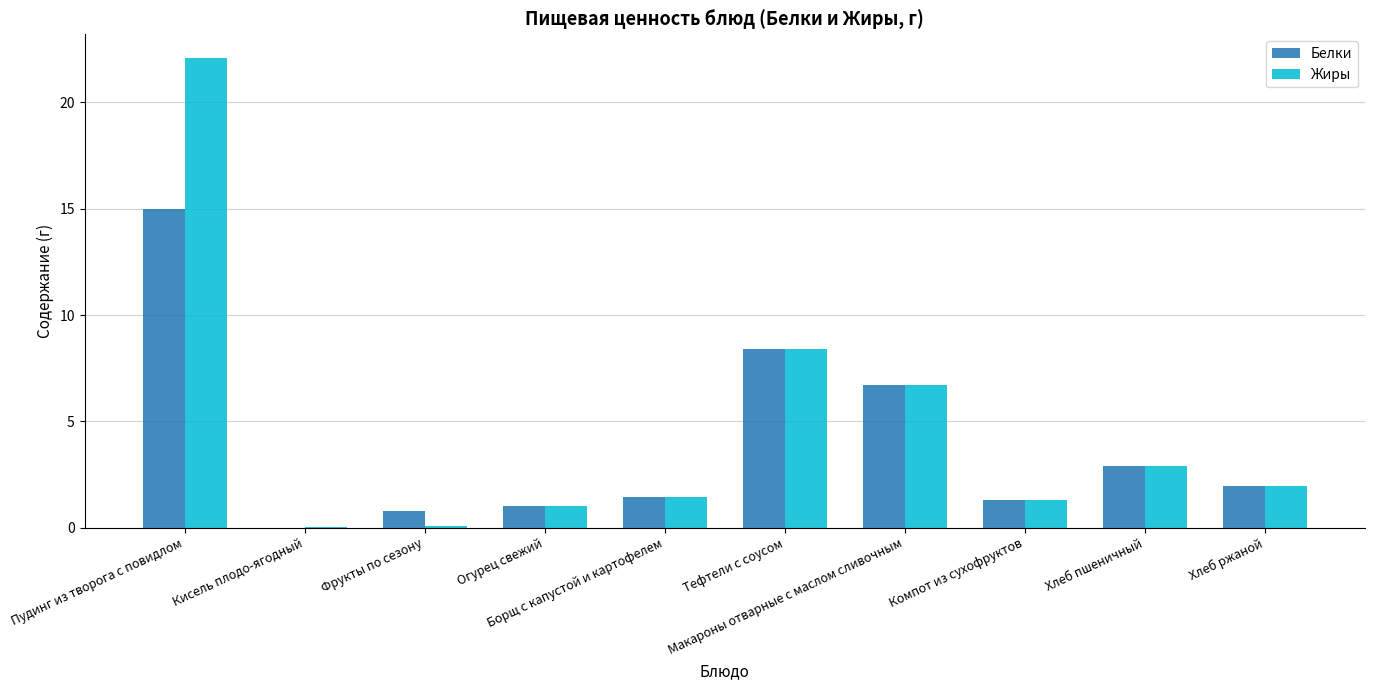

Rank the series at Кисель плодо-ягодный from lowest to highest value.

Белки, Жиры